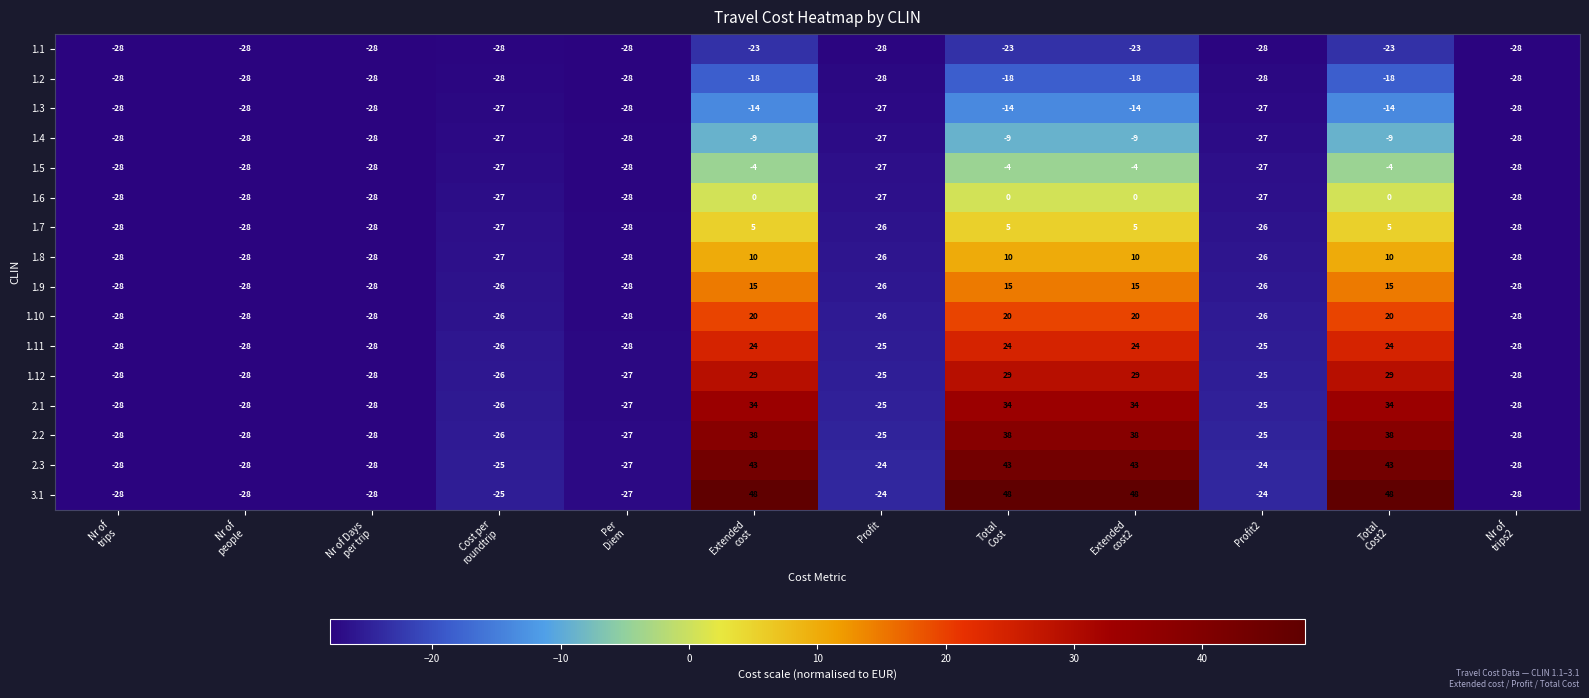

List the series in order of their peak value, lowest first.

1.1, 1.2, 1.3, 1.4, 1.5, 1.6, 1.7, 1.8, 1.9, 1.10, 1.11, 1.12, 2.1, 2.2, 2.3, 3.1